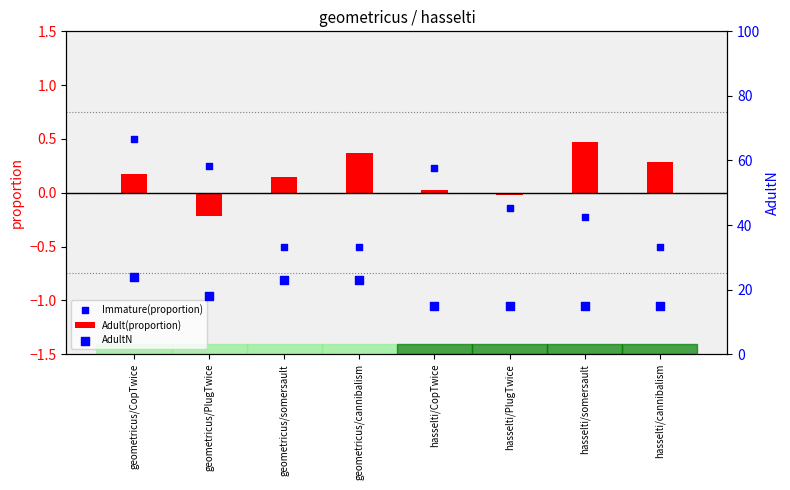

Which series contains the lowest Y value?

Immature(proportion)